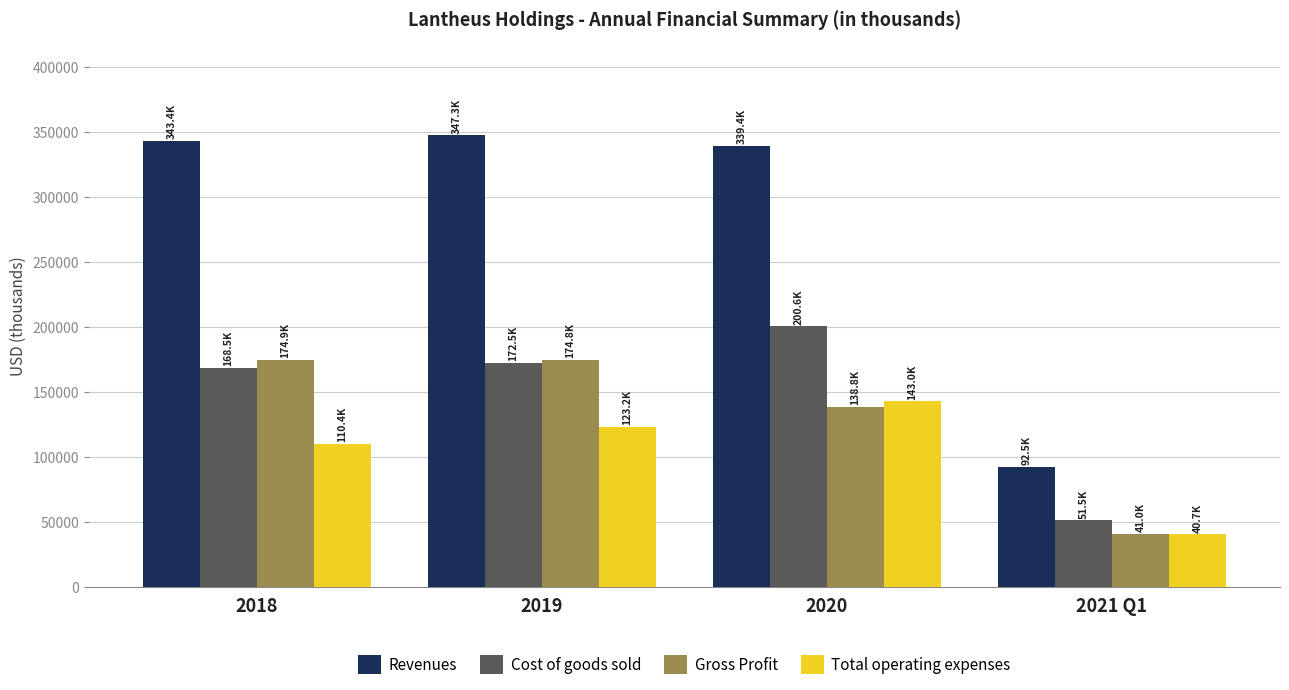

What is the spread (max minus min) of values at 2019?

224187